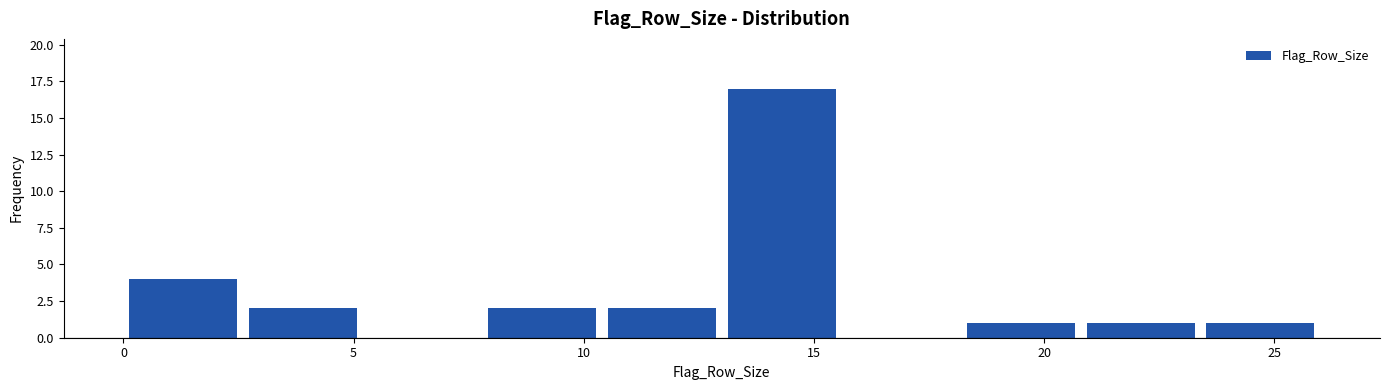

Which range on the x-axis has the tallest bar?

13.0 to 15.6